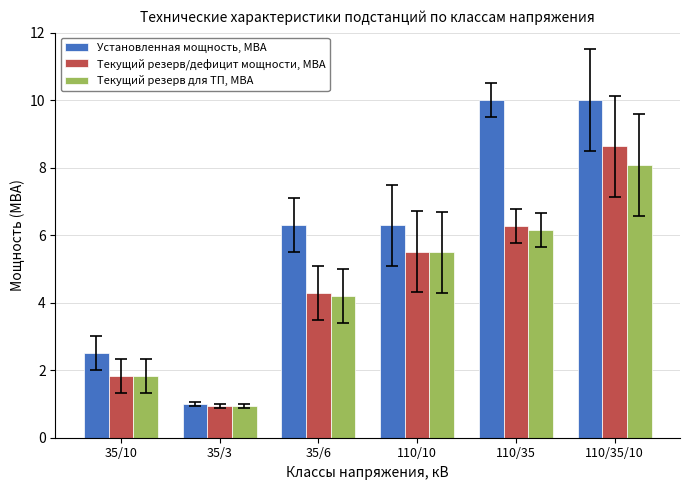

What are all the series names shown in the legend?

Установленная мощность, МВА, Текущий резерв/дефицит мощности, МВА, Текущий резерв для ТП, МВА